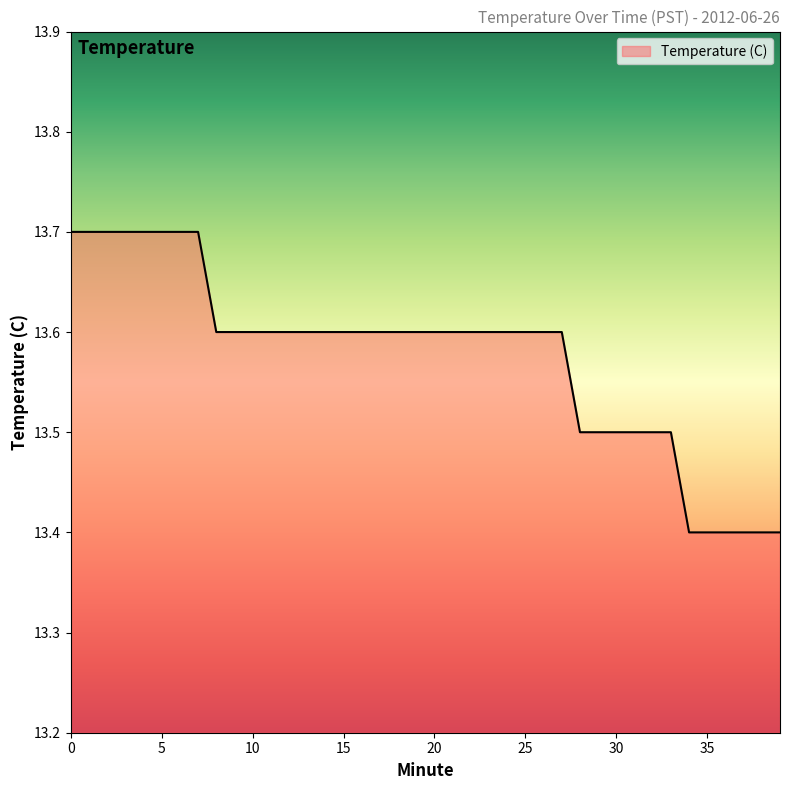

What is the difference between the maximum and minimum values?

0.3